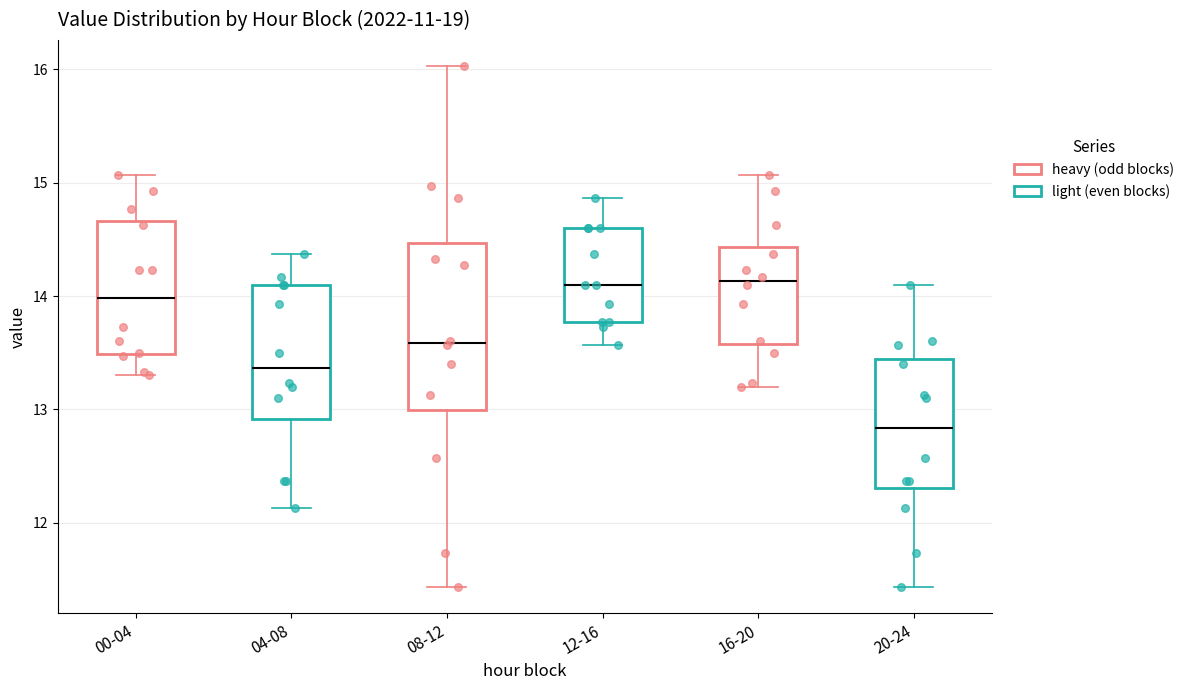

Reading left to right, transcribe this box plot: for each box, give where its median line is, the range the box spans, and where its two whiskers end, as read against the y-axis. The values are not printed on the chart, so give them approximately, as read against the axis.

00-04: median 14.0, box 13.5 to 14.7, whiskers 13.3 to 15.1
04-08: median 13.4, box 12.9 to 14.1, whiskers 12.1 to 14.4
08-12: median 13.6, box 13.0 to 14.5, whiskers 11.4 to 16.0
12-16: median 14.1, box 13.8 to 14.6, whiskers 13.6 to 14.9
16-20: median 14.1, box 13.6 to 14.4, whiskers 13.2 to 15.1
20-24: median 12.8, box 12.3 to 13.4, whiskers 11.4 to 14.1